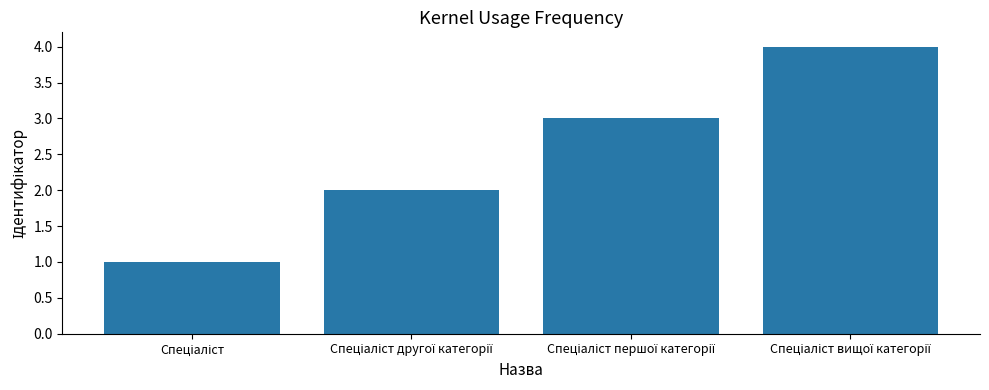

What is the greatest value displayed?

4